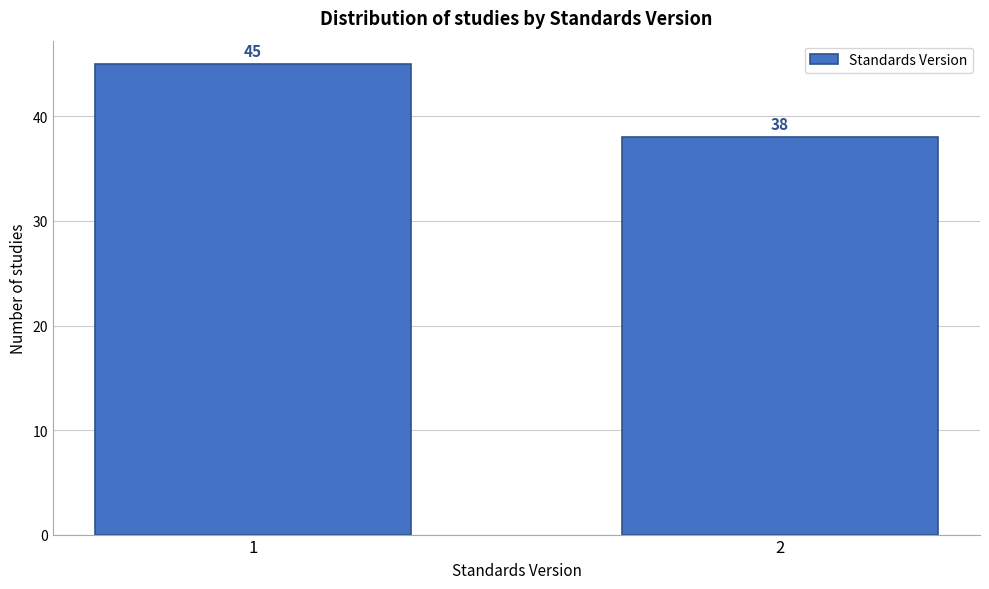

Reading left to right, transcribe all the data shown in this chart.

45	38